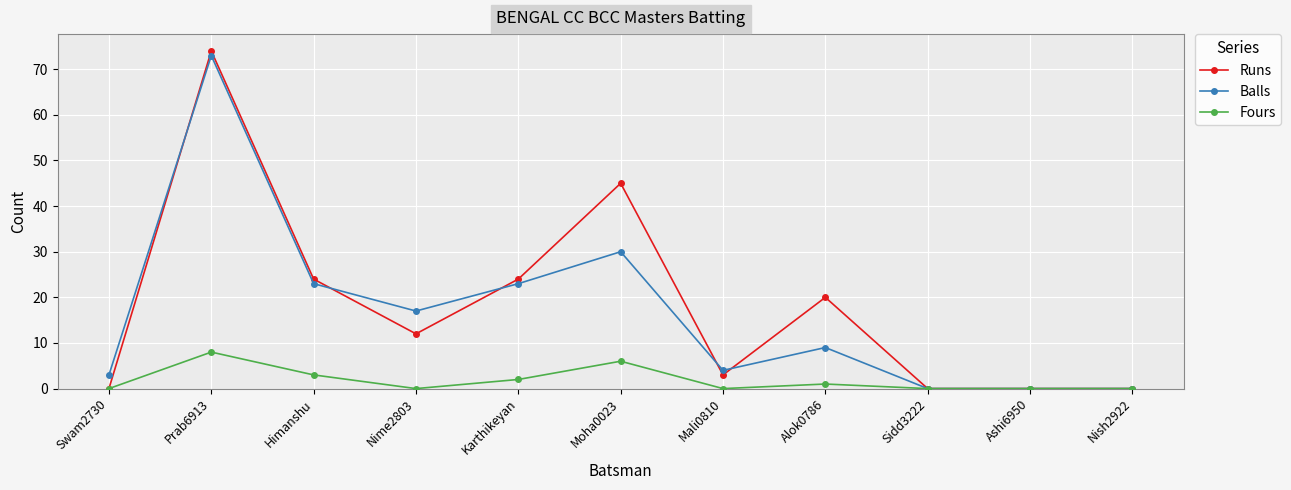

List the series in order of their peak value, lowest first.

Fours, Balls, Runs